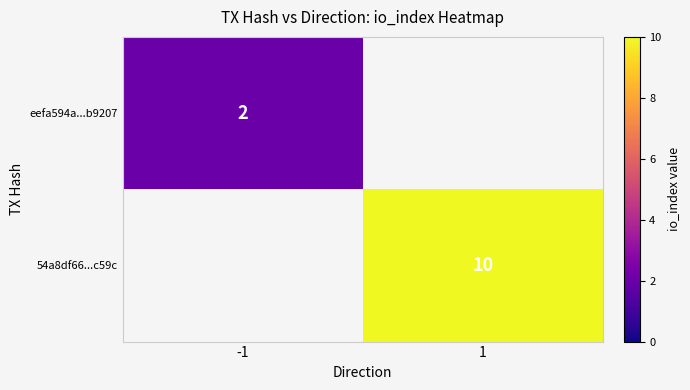

Is it true that 54a8df66...c59c equals 10 at 1?

True